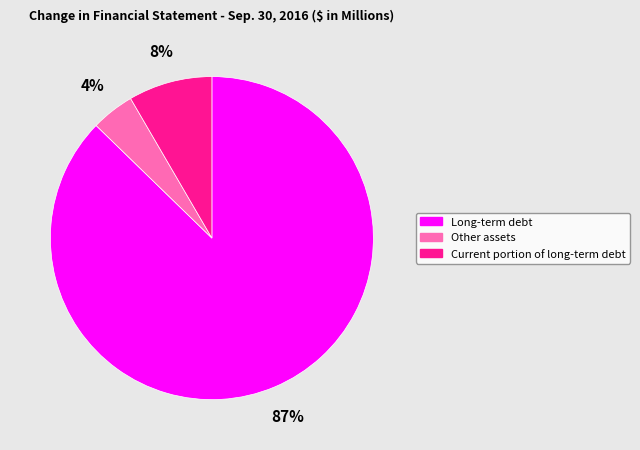

Which slice is the smallest?

Other assets